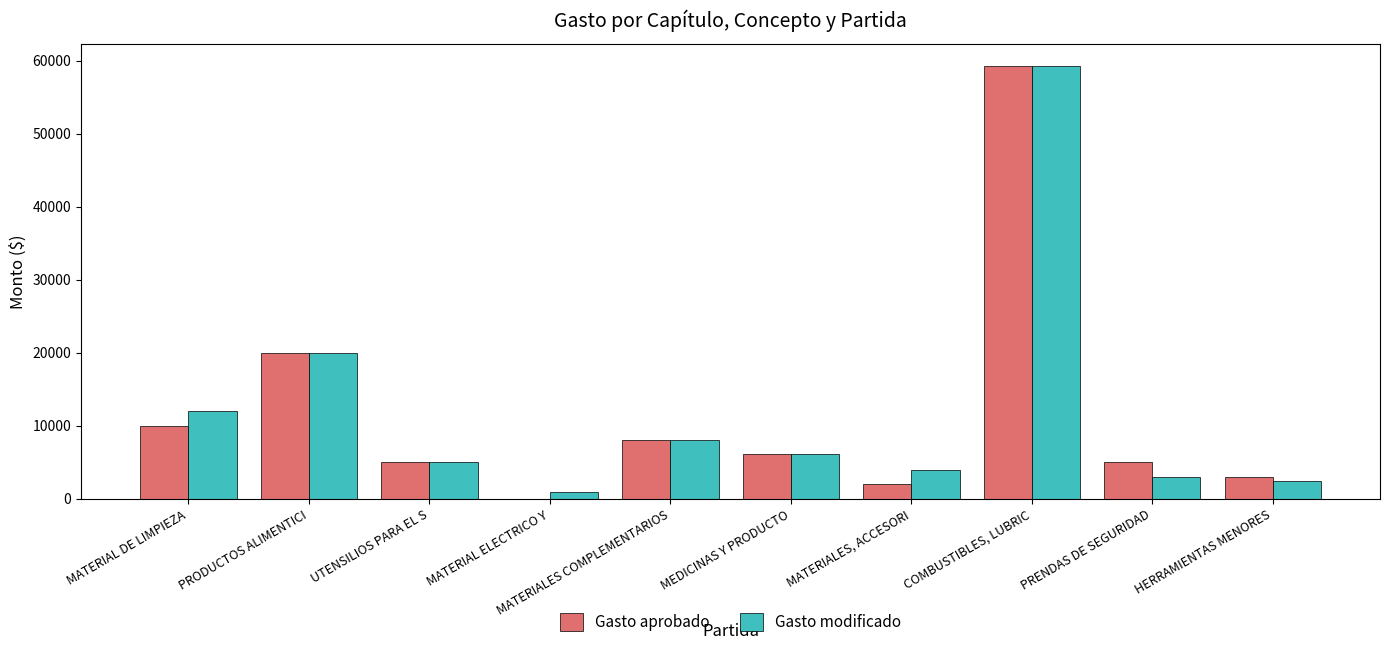

What is the difference between the Gasto aprobado values at HERRAMIENTAS MENORES and PRODUCTOS ALIMENTICI?

17000